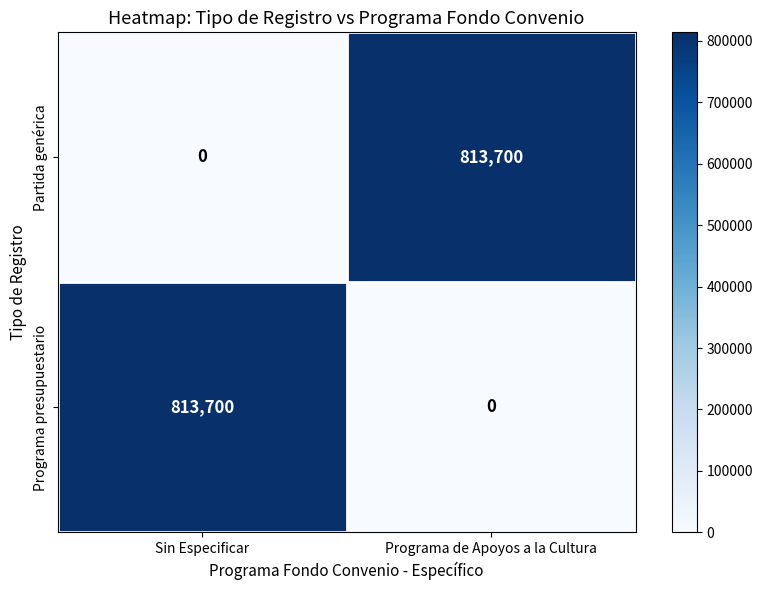

The value of Partida genérica at Programa de Apoyos a la Cultura is 813700. True or false?

True